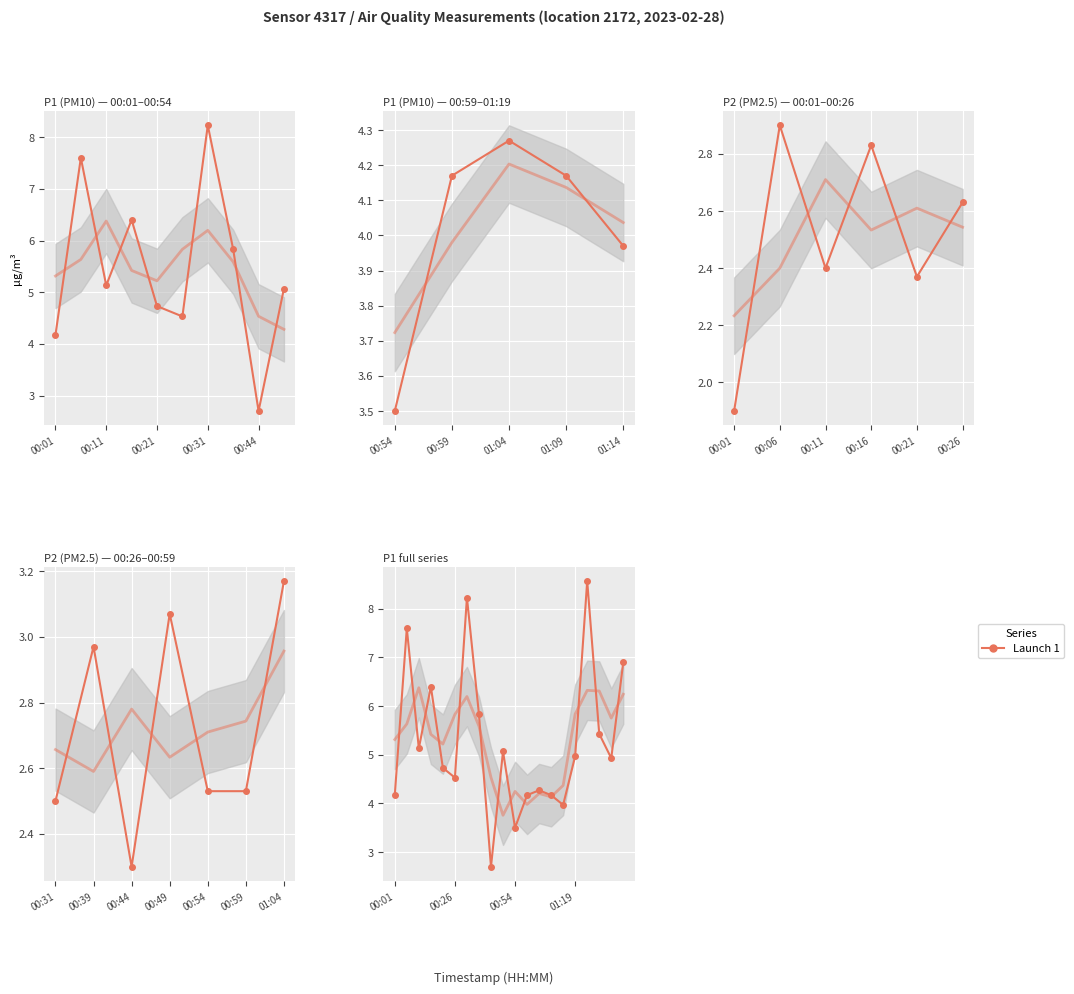

How many values exceed 4?

17